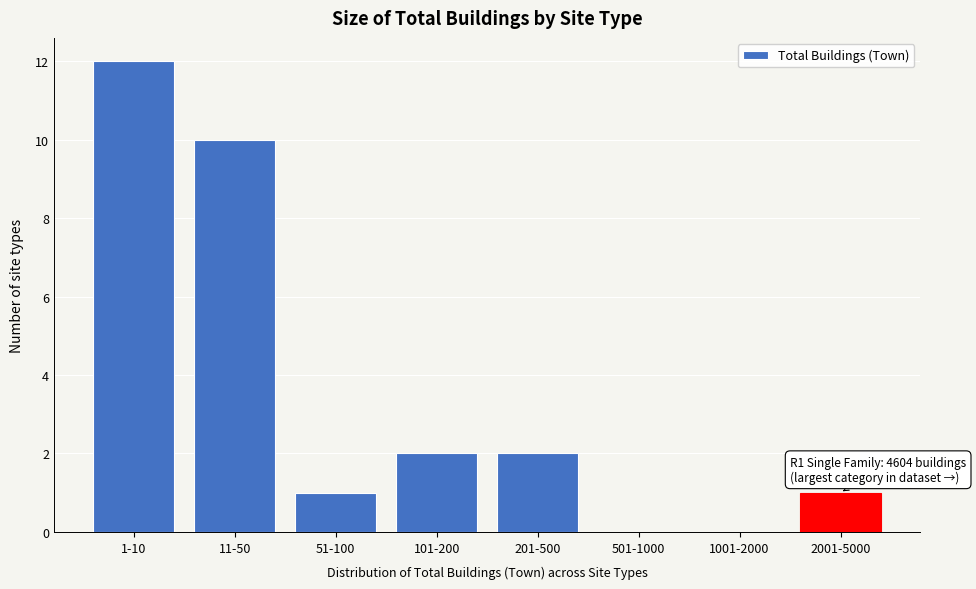

Reading left to right, extract all data points from this chart.

1-10=12	11-50=10	51-100=1	101-200=2	201-500=2	501-1000=0	1001-2000=0	2001-5000=1